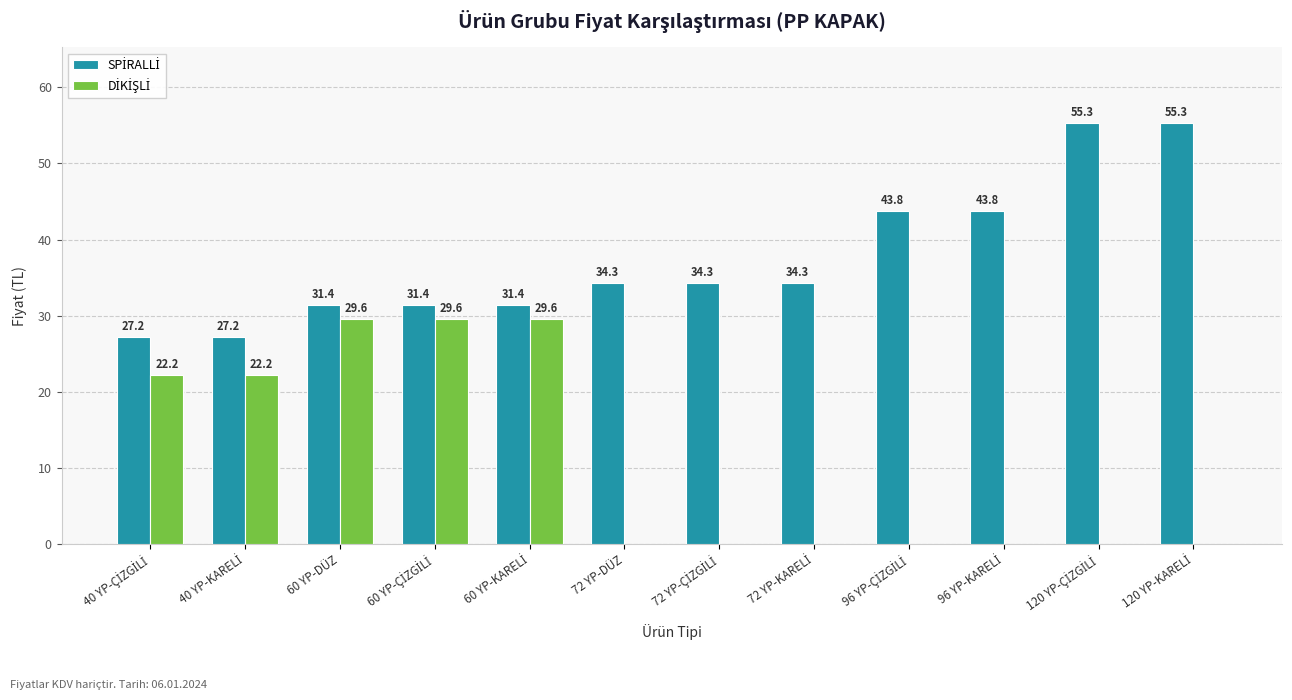

What is the maximum value shown in the chart?

55.3